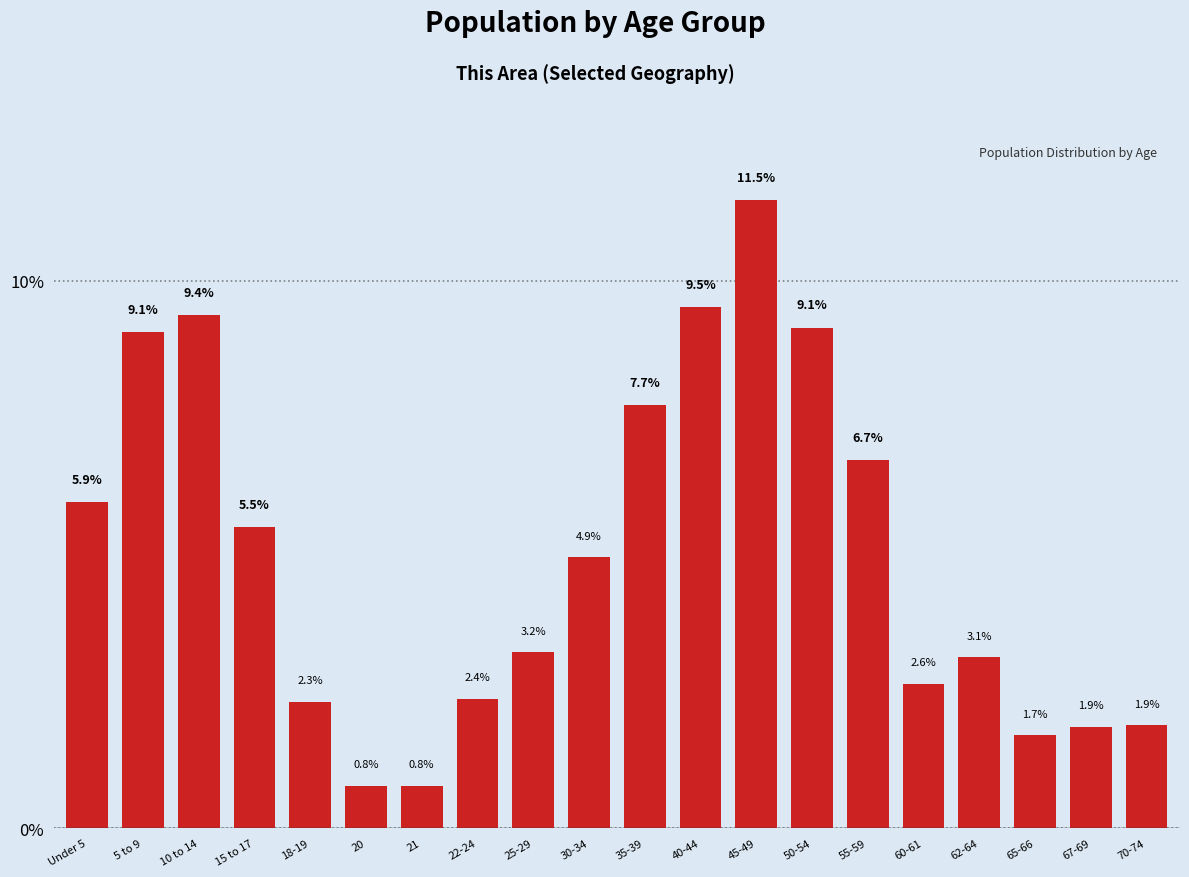

Reading right to left, list all the values displayed in this chart.

1.9	1.9	1.7	3.1	2.6	6.7	9.1	11.5	9.5	7.7	4.9	3.2	2.4	0.8	0.8	2.3	5.5	9.4	9.1	5.9